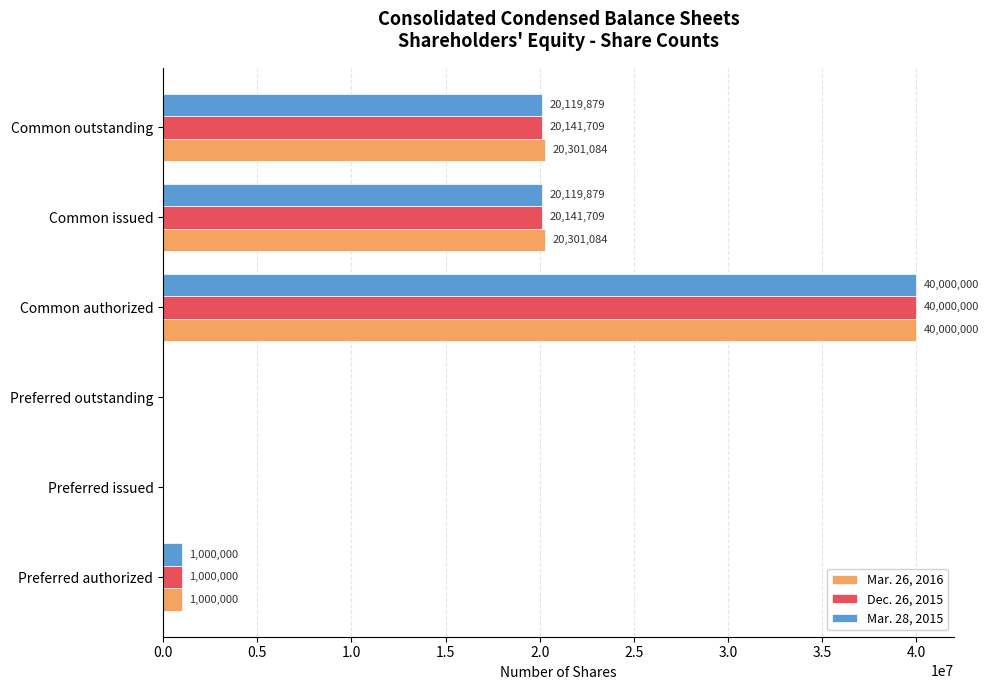

Which label corresponds to the largest value in the chart?

Common authorized